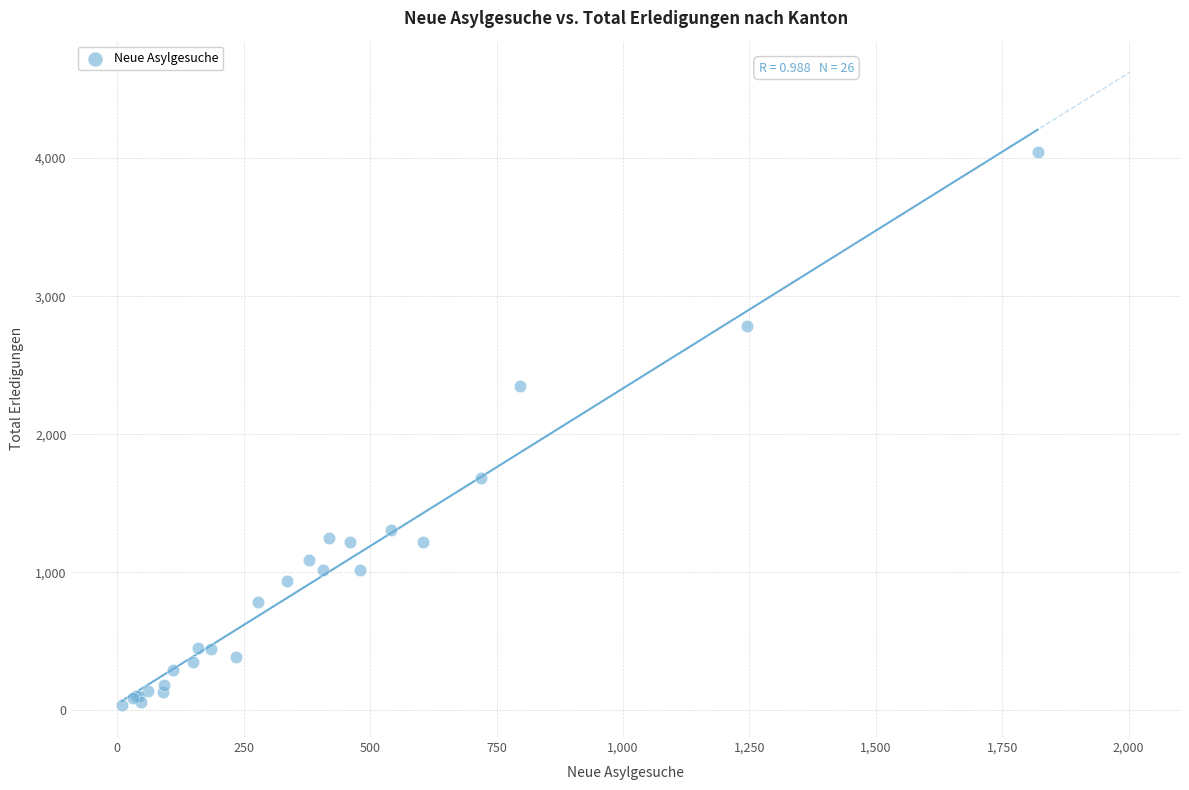

What Y value in the scatter plot is closest to 2040?

2347